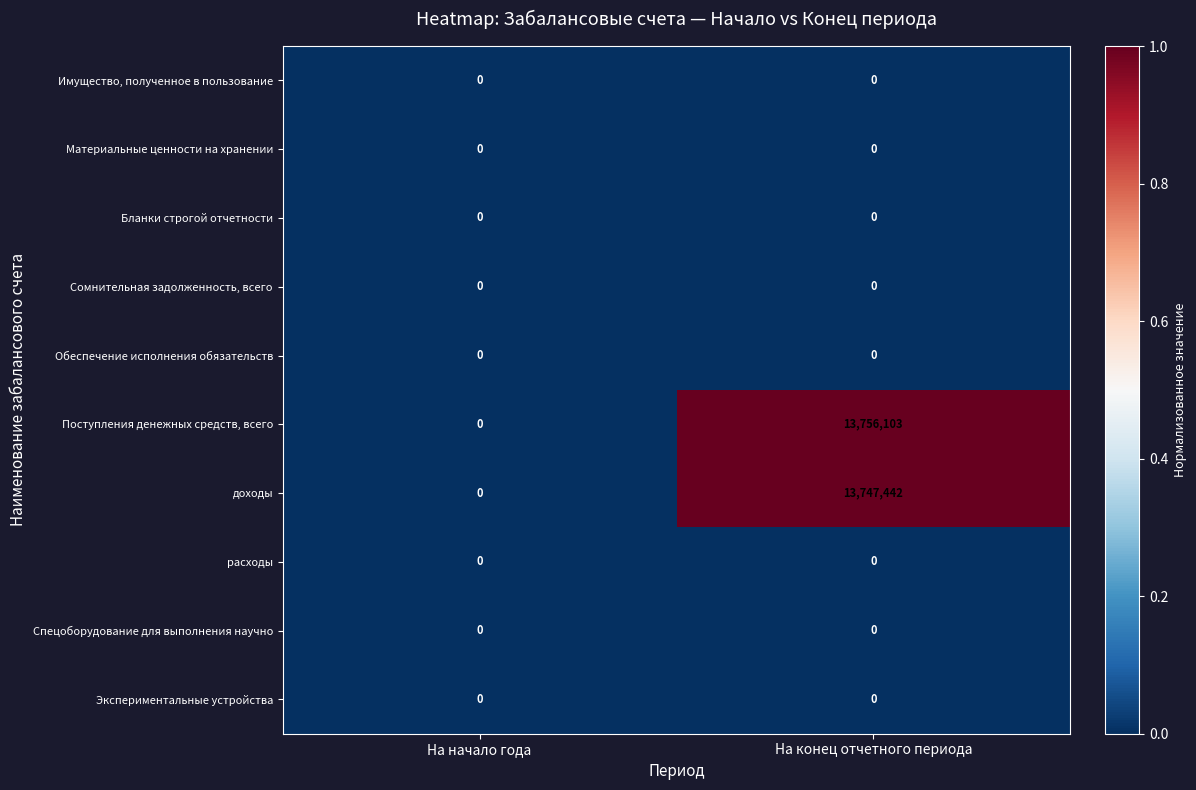

What is the sum of all доходы values?

13747442